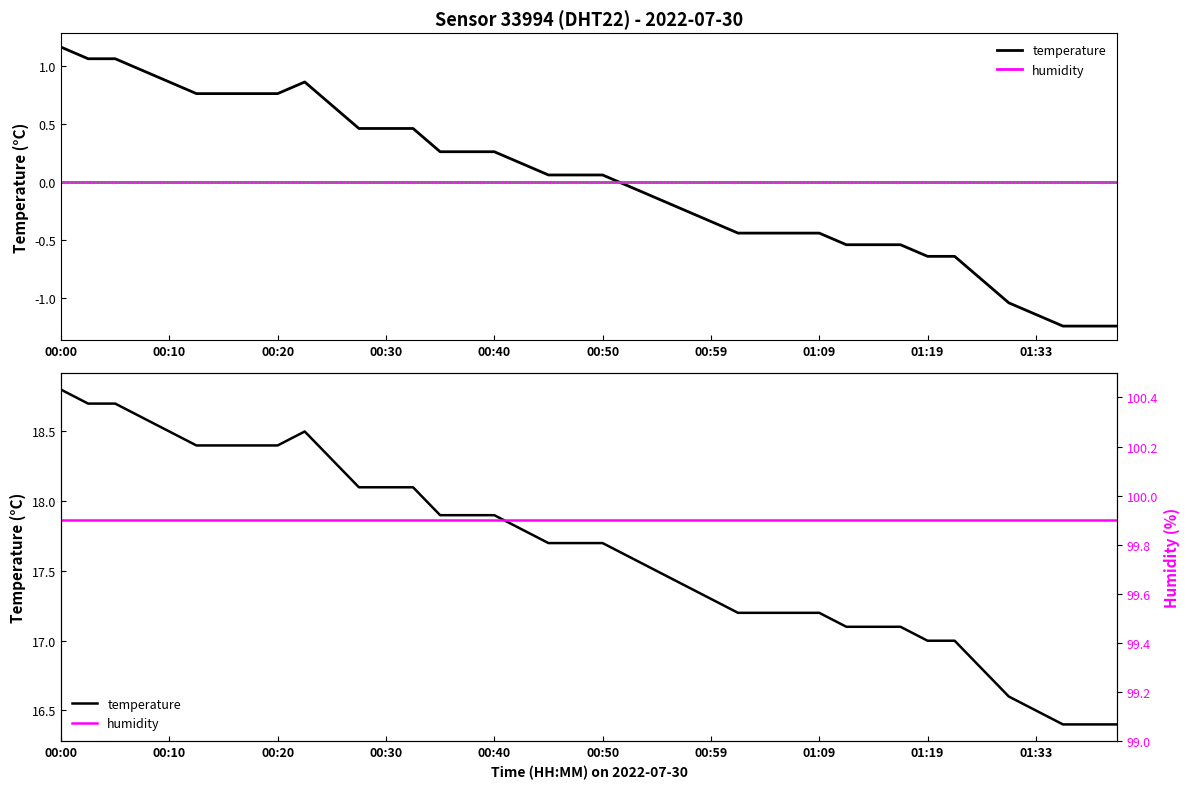

What is the value of the temperature point at the 2nd from the left?

18.7